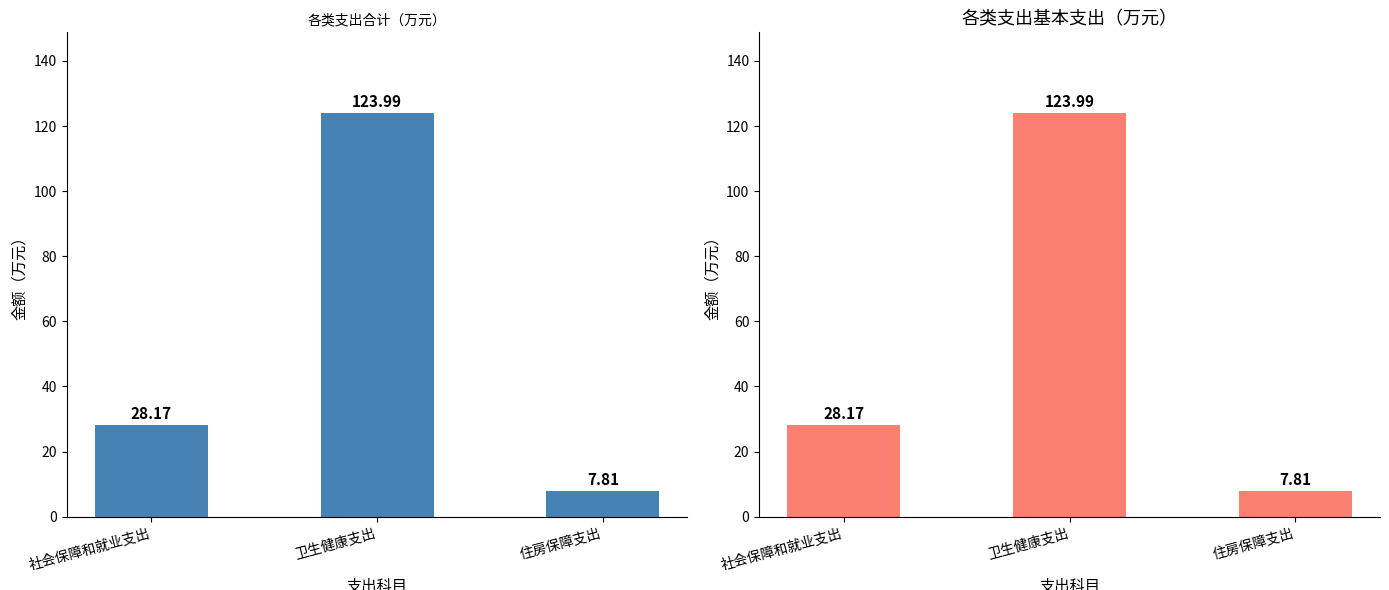

What is the label of the 2nd bar from the right?

卫生健康支出